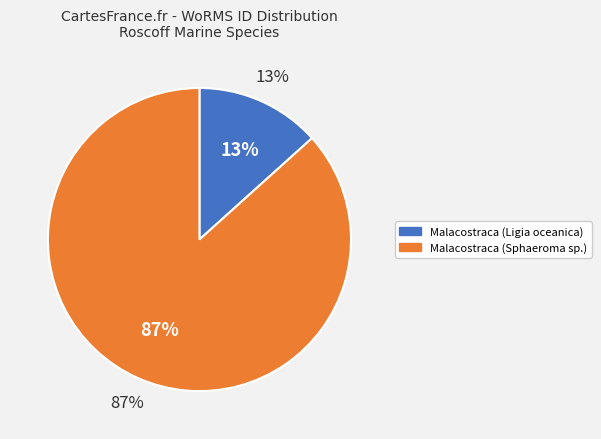

To the nearest percent, what portion does Malacostraca (Ligia oceanica) represent?

13%